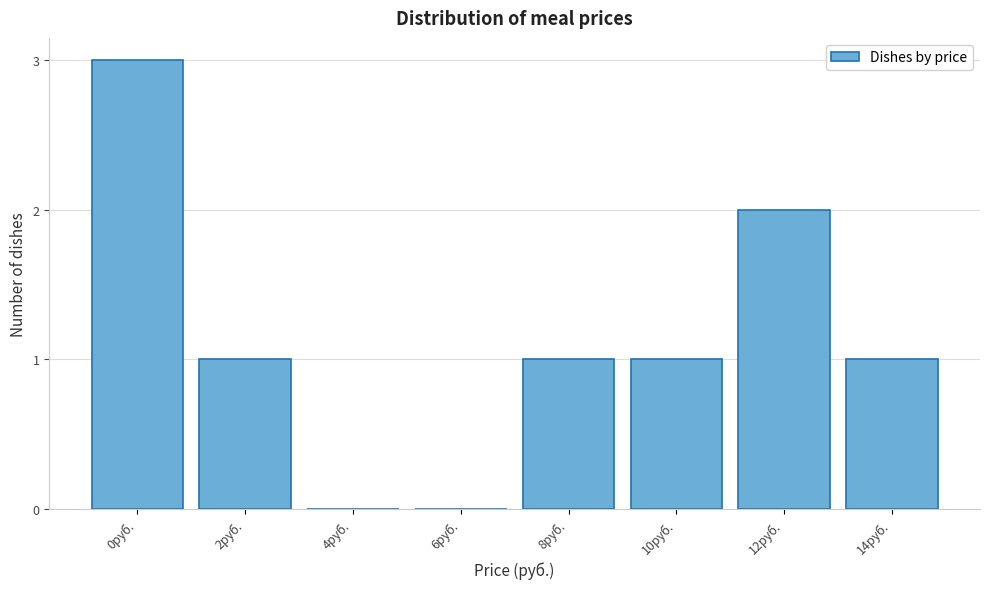

Reading left to right, transcribe all the data shown in this chart.

0руб.=3	2руб.=1	4руб.=0	6руб.=0	8руб.=1	10руб.=1	12руб.=2	14руб.=1